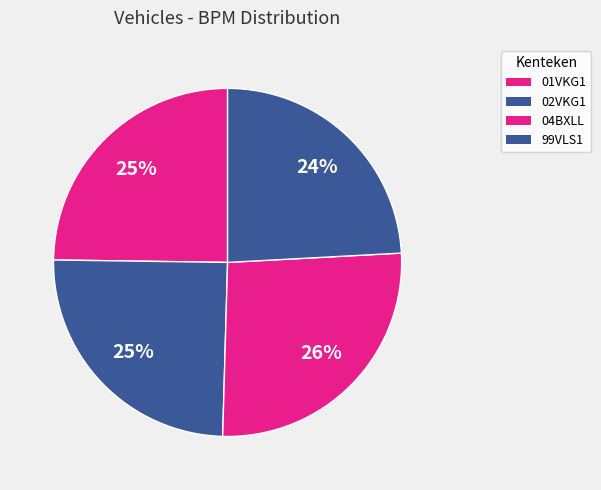

How many slices are in this pie chart?

4